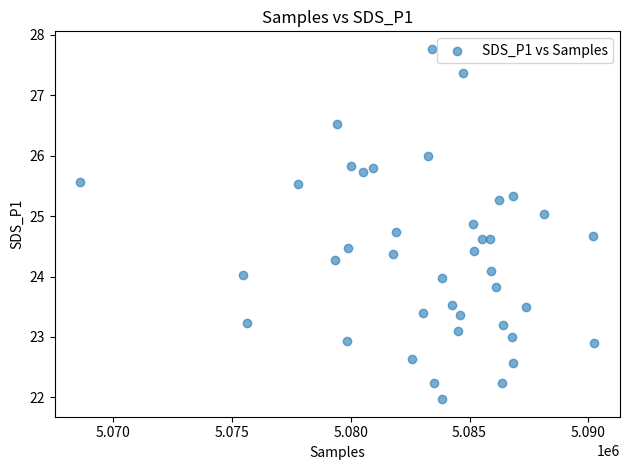

What is the range of Y values (max minus min)?

5.8